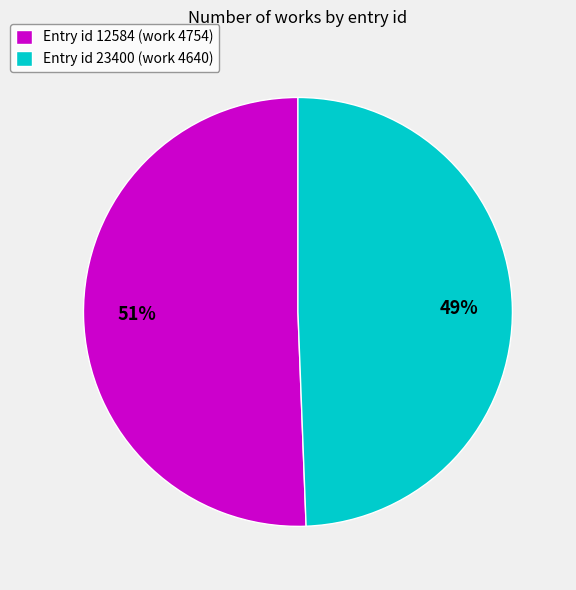

Is the sum of Entry id 12584 (work 4754) and Entry id 23400 (work 4640) greater than half?

Yes